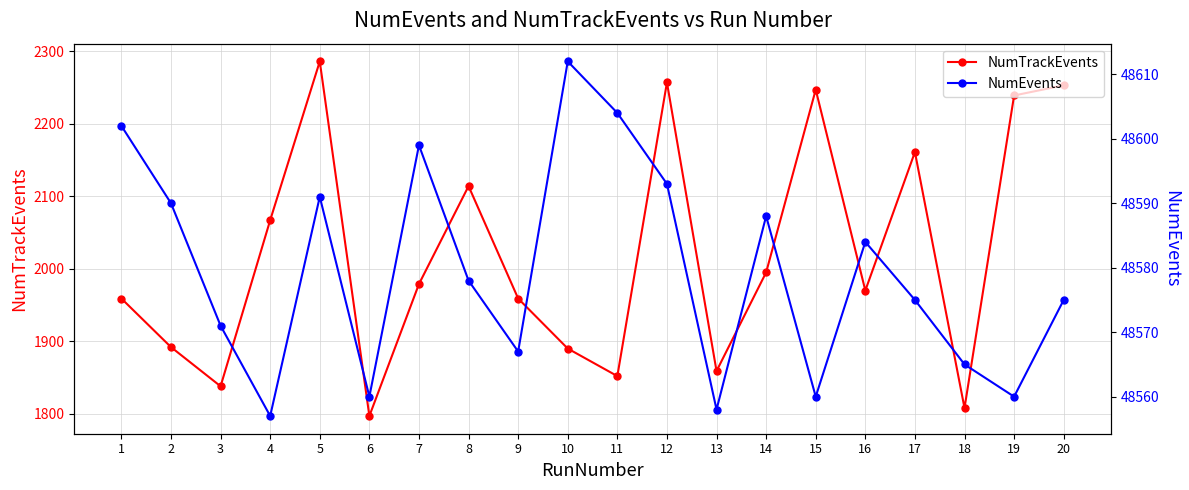

Reading right to left, extract all data points from this chart.

NumTrackEvents: 2253	2239	1808	2161	1970	2247	1995	1859	2257	1852	1890	1959	2114	1979	1797	2286	2067	1838	1892	1959
NumEvents: 48575	48560	48565	48575	48584	48560	48588	48558	48593	48604	48612	48567	48578	48599	48560	48591	48557	48571	48590	48602